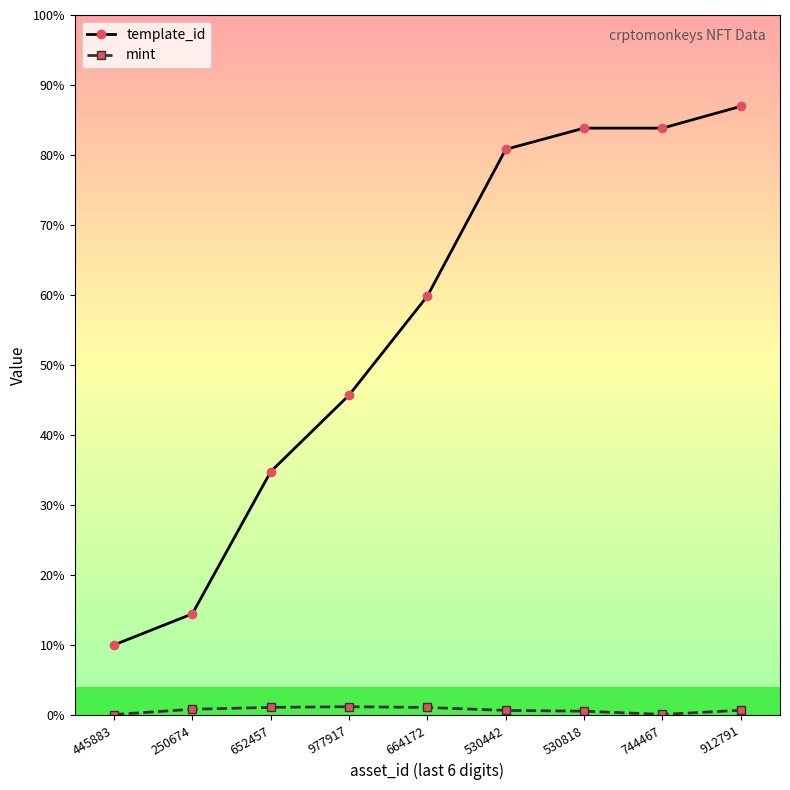

Reading left to right, what are all the values shown in this chart?

template_id: 445883=73931	250674=106640	652457=256179	977917=336643	664172=440886	530442=595229	530818=617504	744467=617507	912791=640424
mint: 445883=704	250674=6310	652457=8269	977917=8991	664172=8177	530442=5069	530818=4262	744467=872	912791=5243